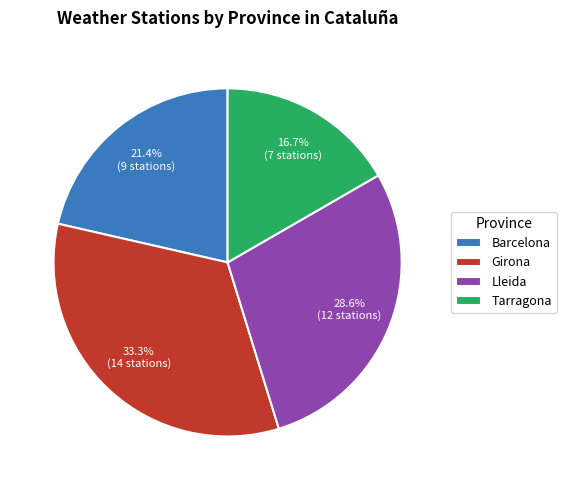

Does Tarragona represent more than half of the total?

No